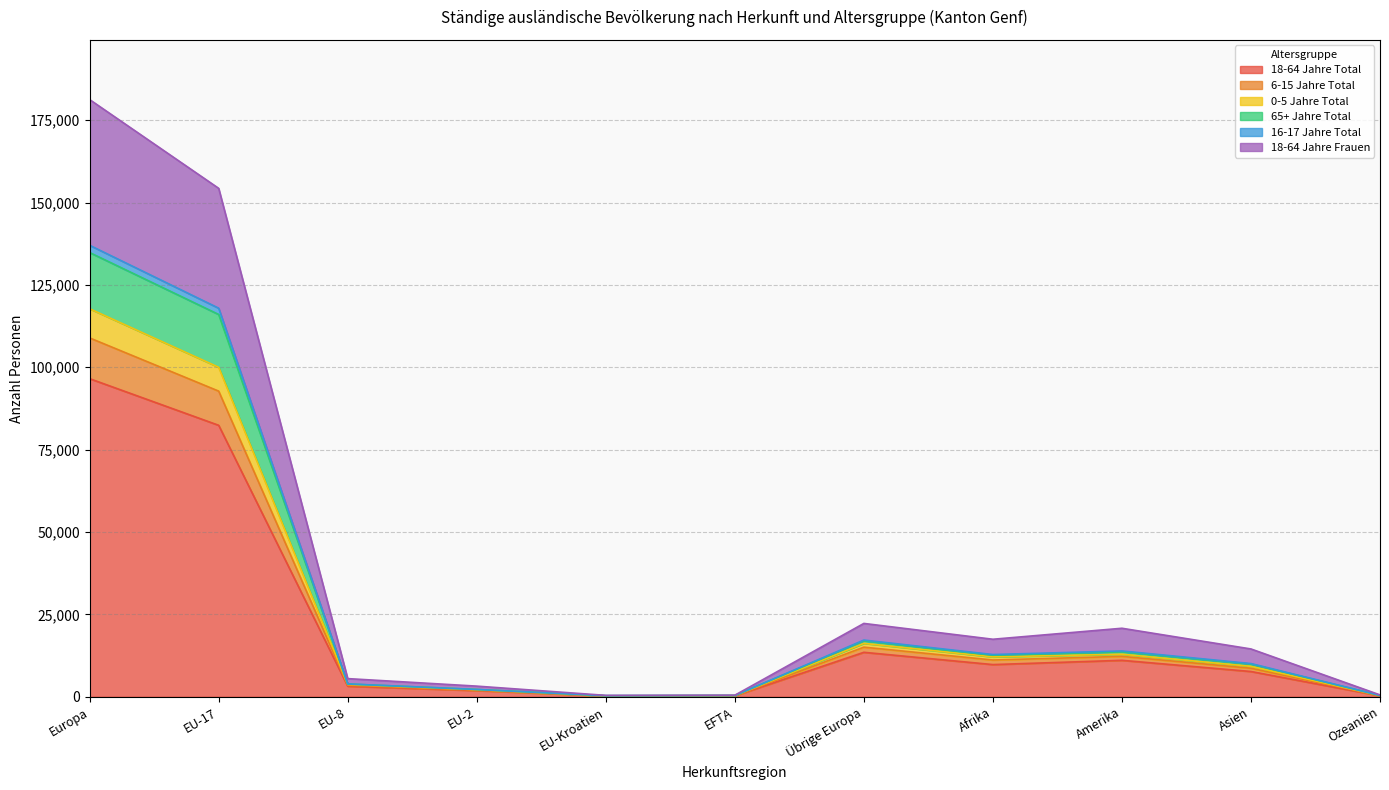

At which label does 18-64 Jahre Total first exceed 7660?

Europa